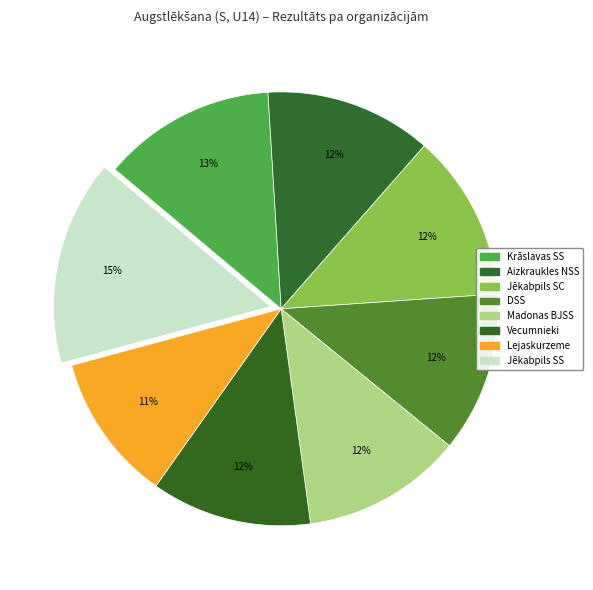

Count the number of slices in the pie.

8